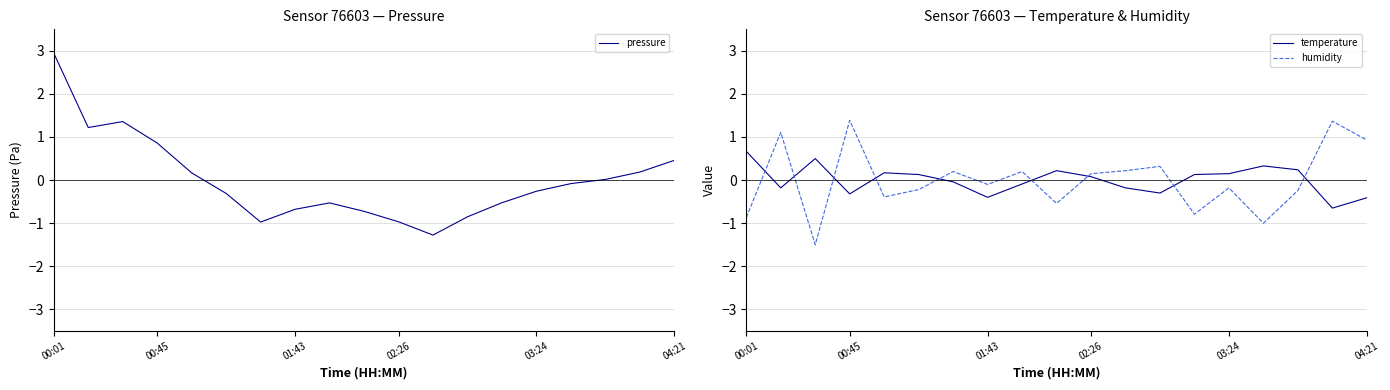

How many data points in humidity are above 0?

9